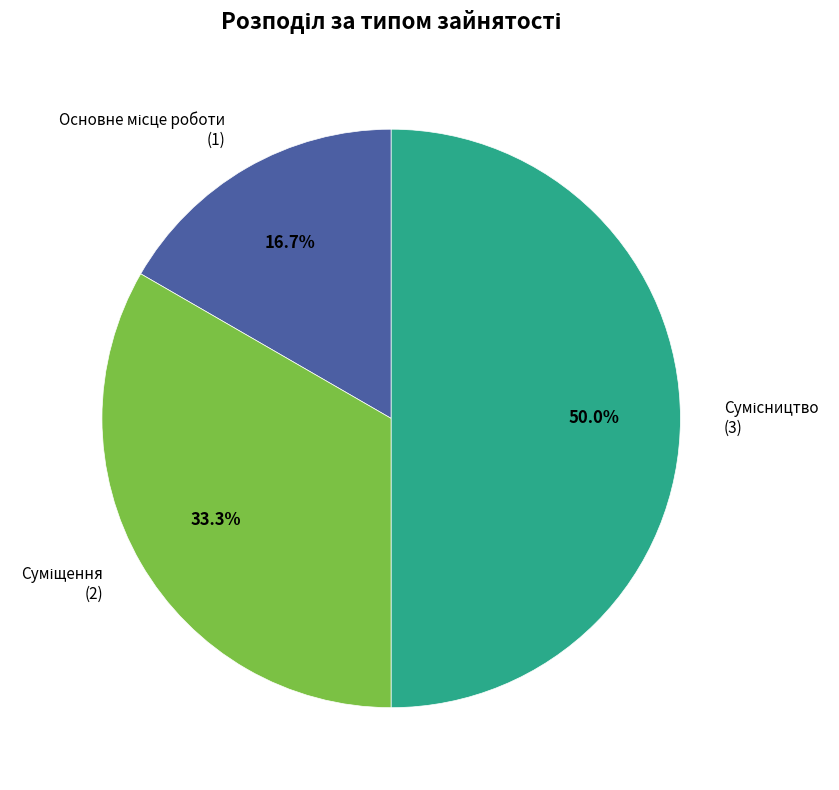

Count the number of slices in the pie.

3